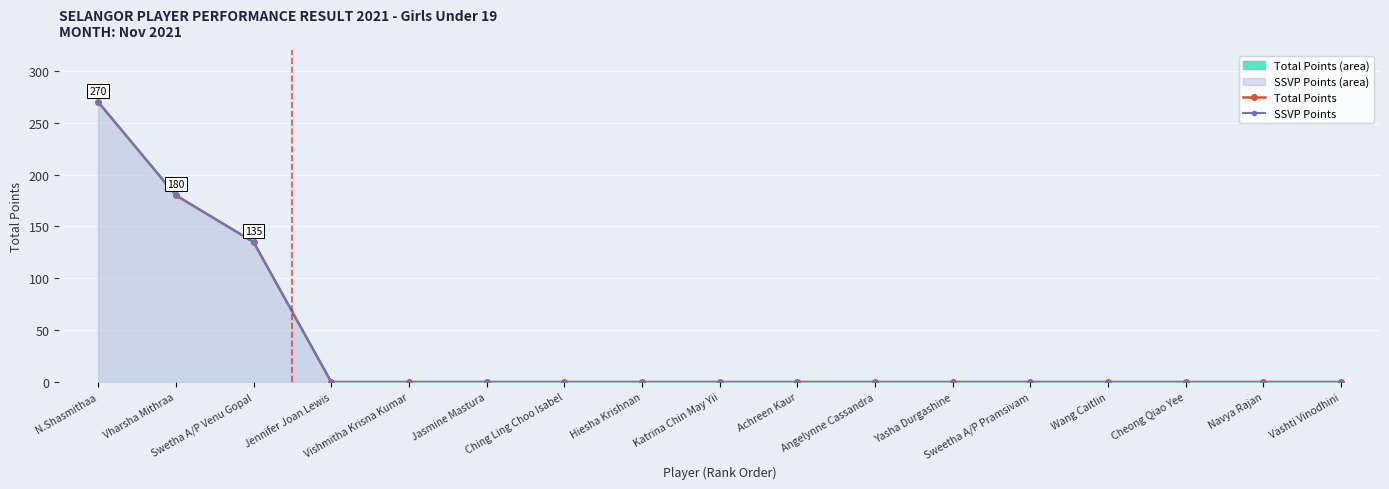

The SSVP Points series shows -145 at Angelynne Cassandra. True or false?

False